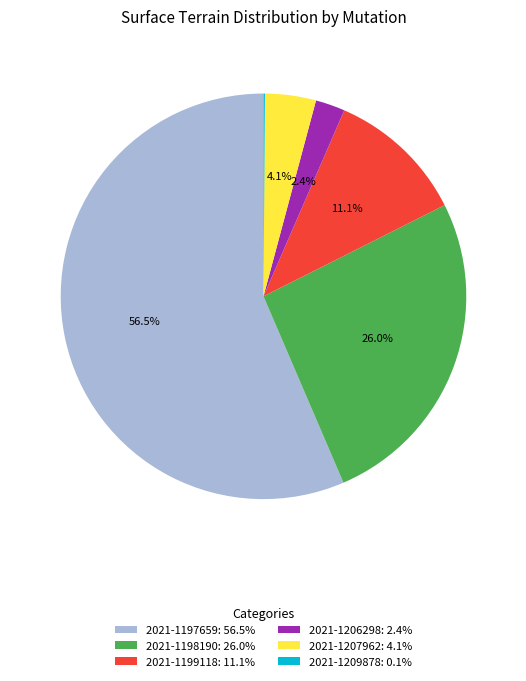

What percentage is the 2021-1199118 slice, to the nearest percent?

11%